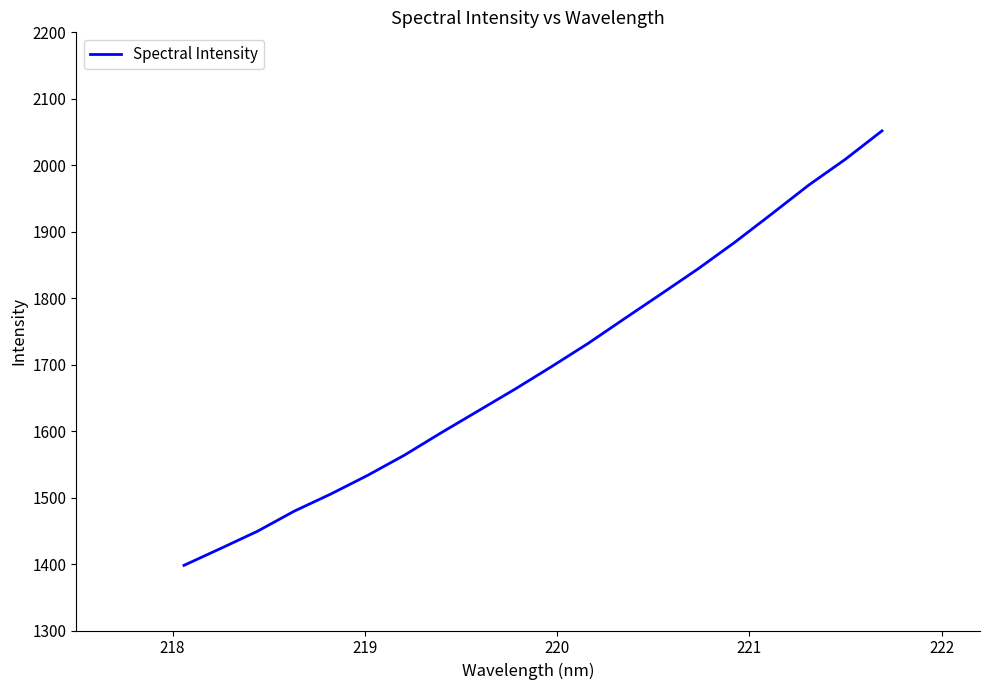

What is the maximum value shown in the chart?

2051.8